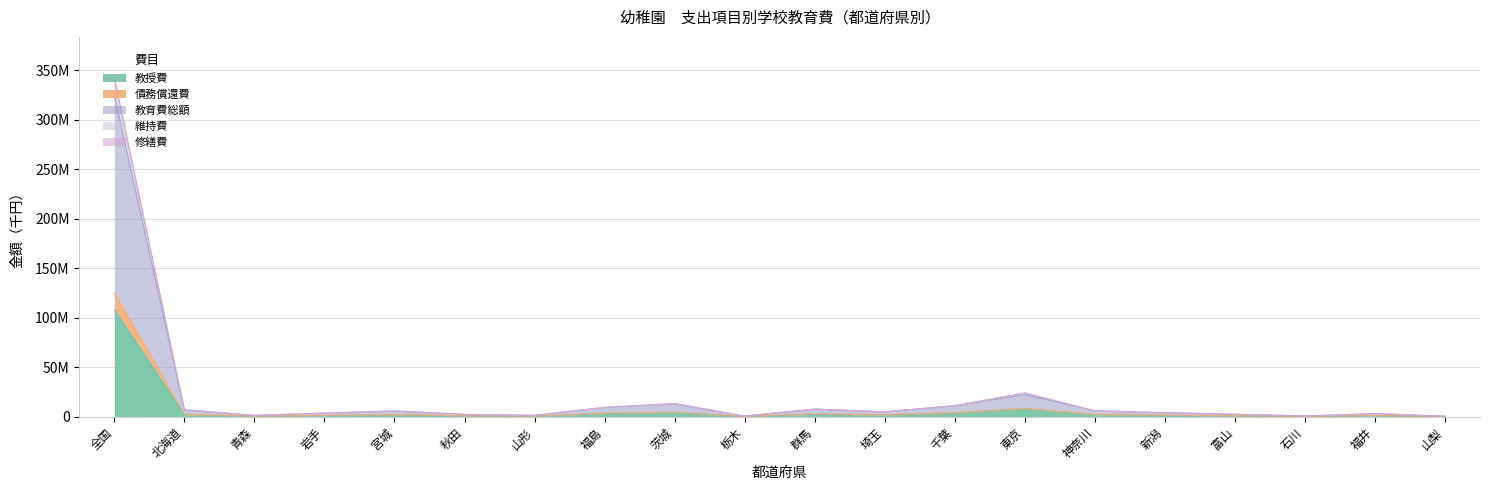

True or false: 教授費 has a value of 1189375 at 新潟.

True